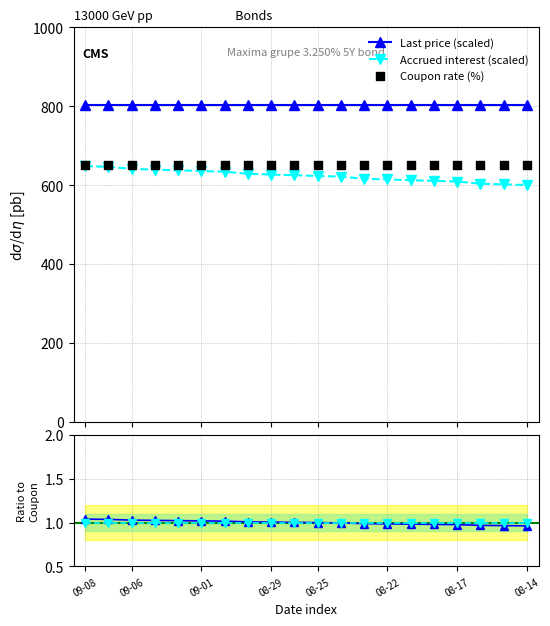

At which category is the sum across all series the highest?

09-08